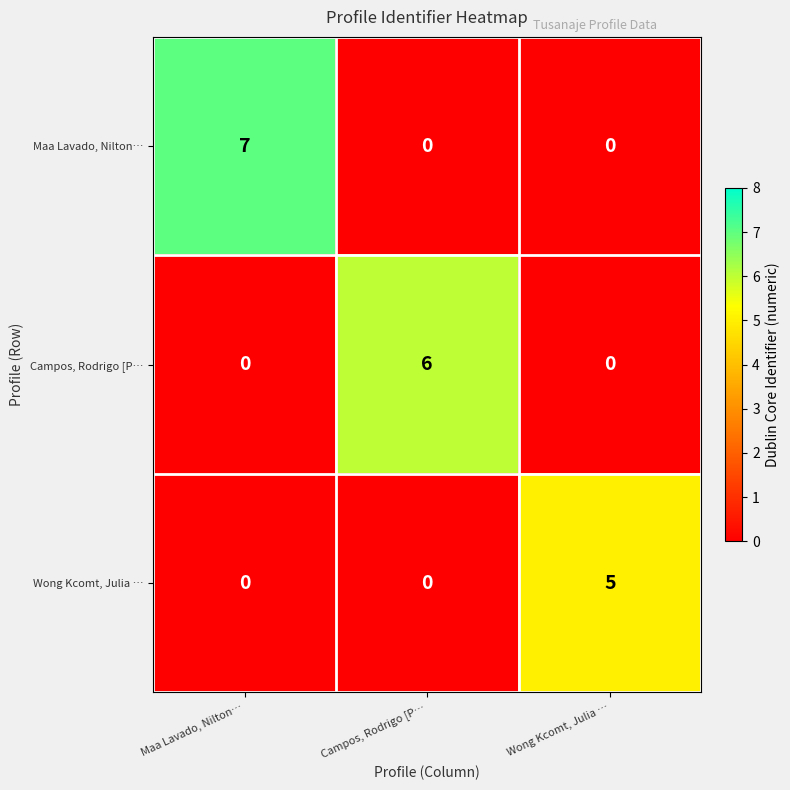

Which series changed the most between Maa Lavado, Nilton… and Campos, Rodrigo [P…?

Maa Lavado, Nilton…